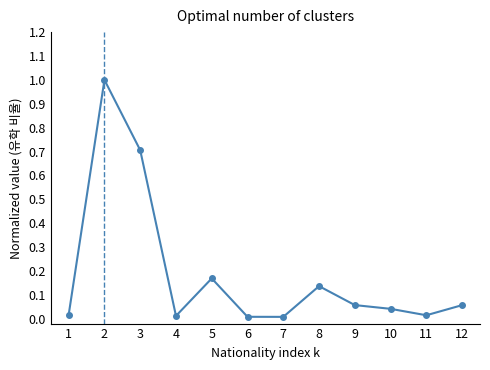

What is the value of the 3rd point from the left?

0.7